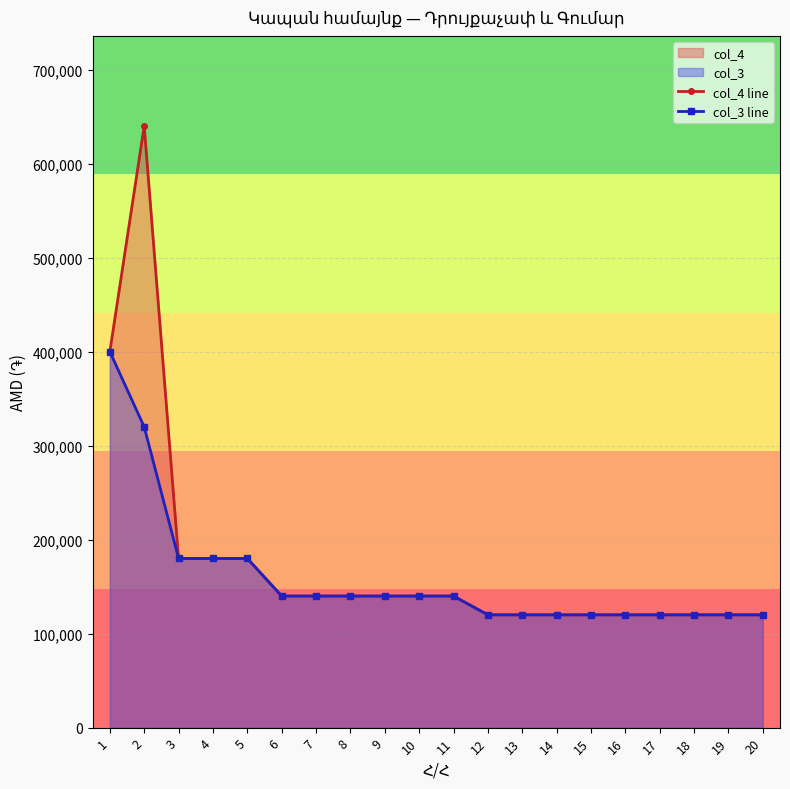

True or false: col_4 line and col_3 line cross at least once.

False